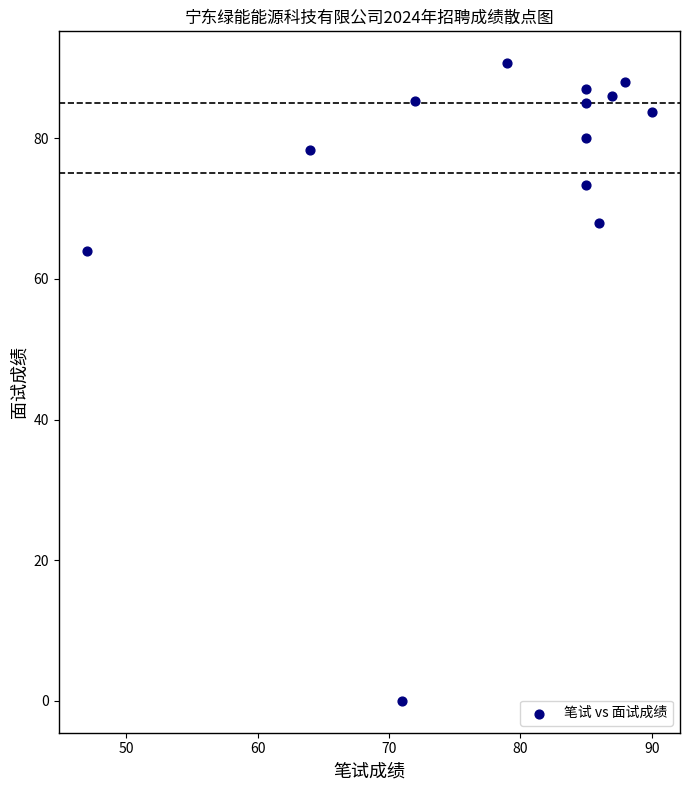

What Y value in the scatter plot is closest to 45?

64.0